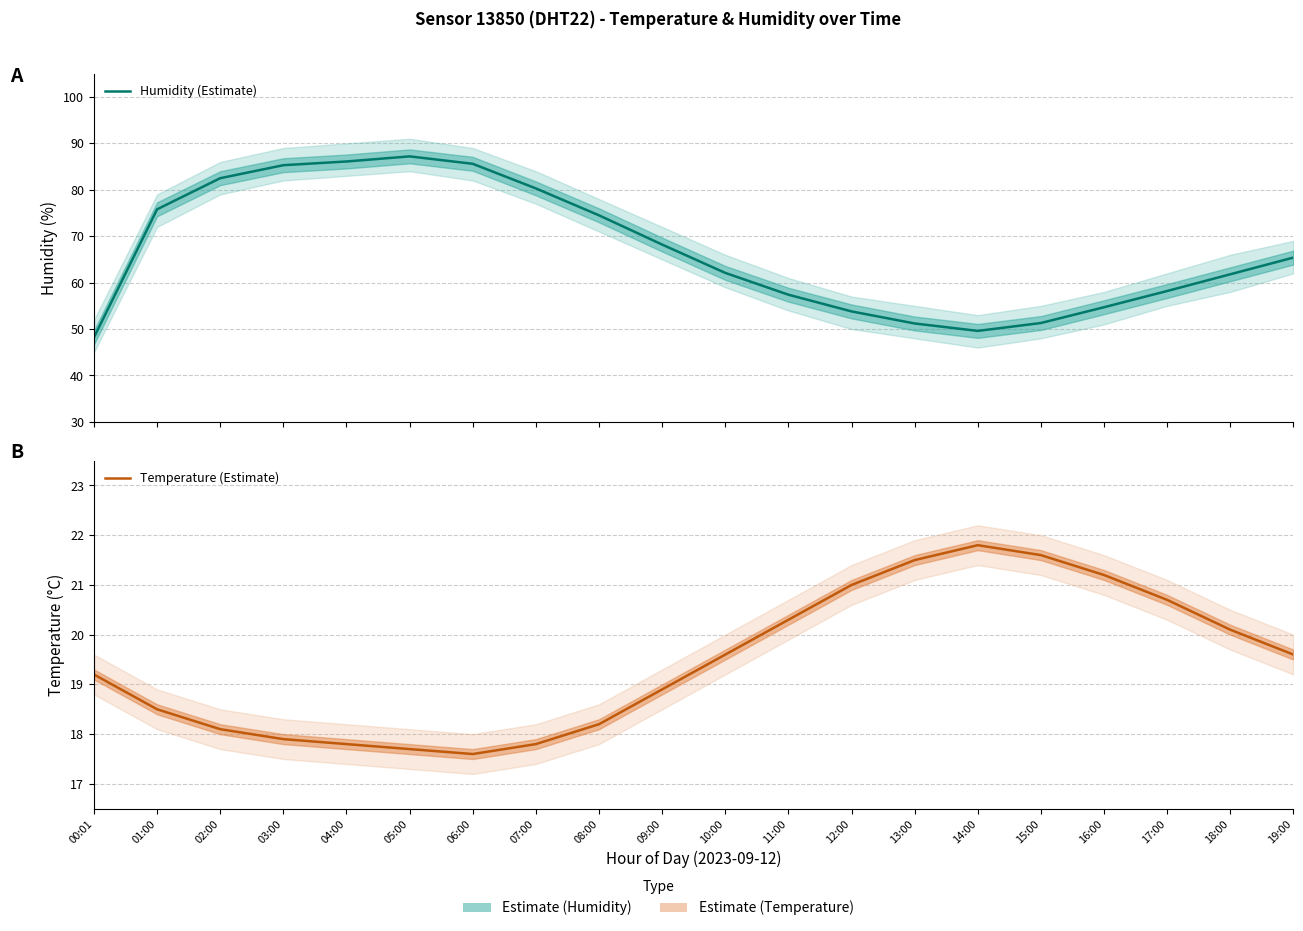

What is the value of the Temperature (Estimate) point at the 1st from the left?

19.2